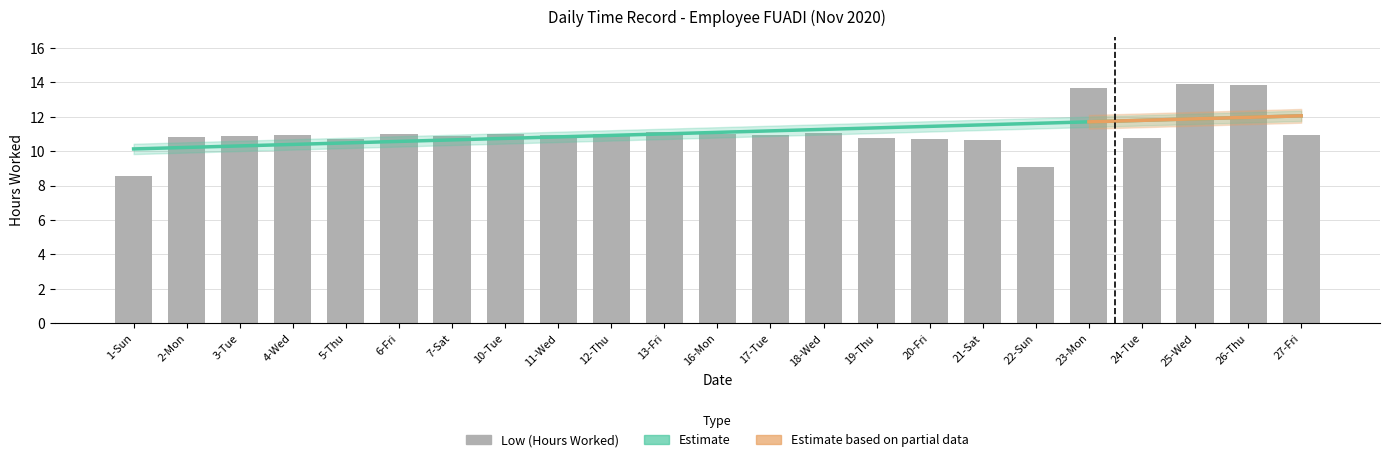

Where does the data first go above 10?

2-Mon